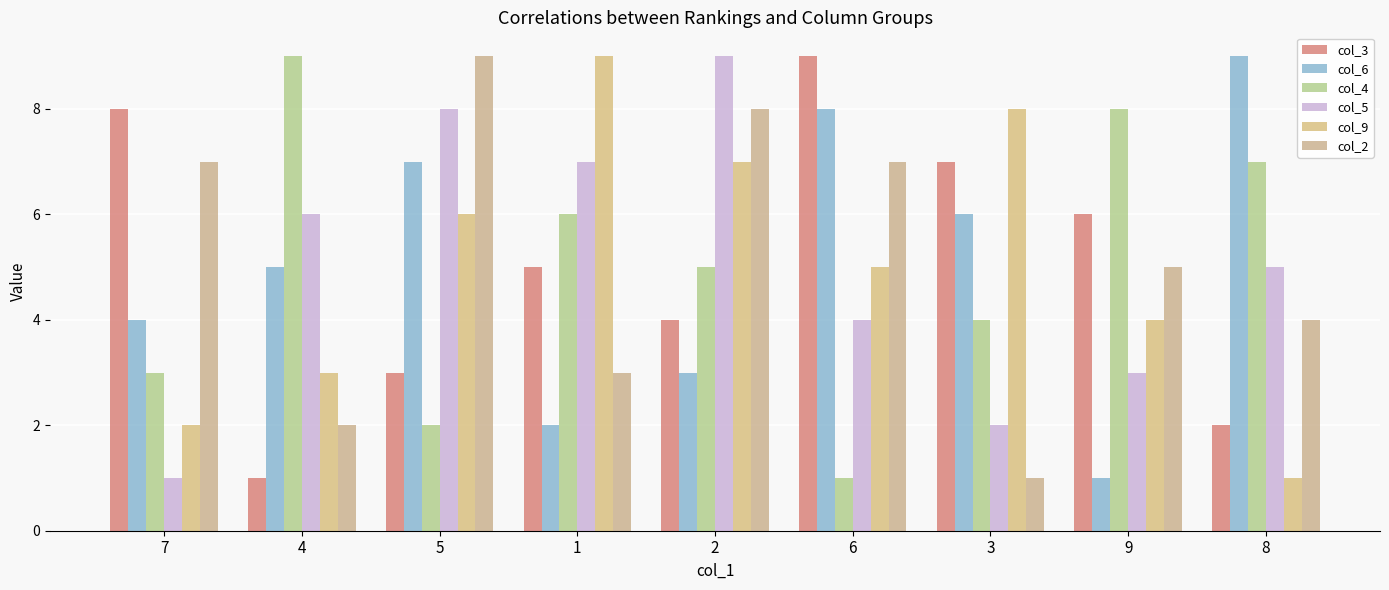

How many data points does each series have?

9